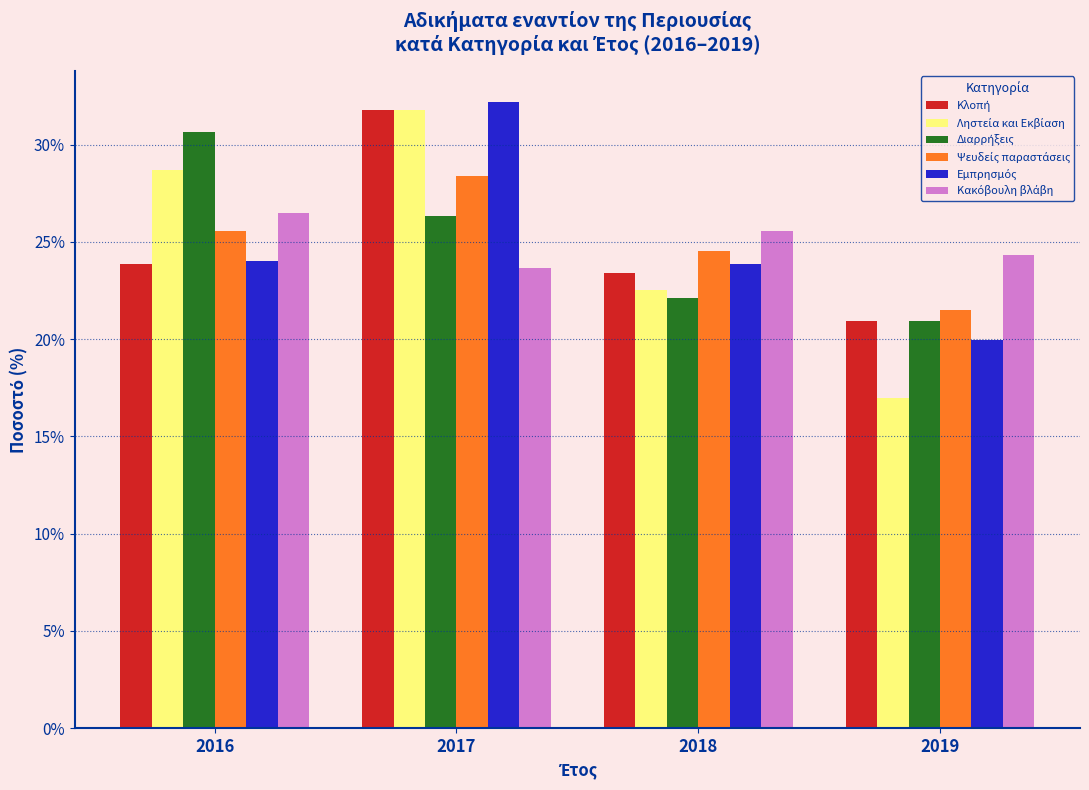

What is the total value across all series at 2019?

124.6